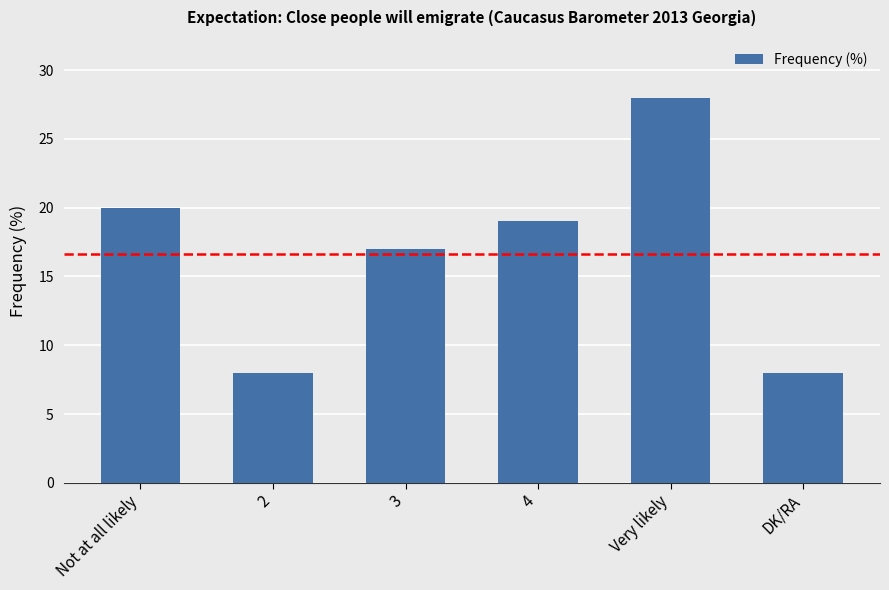

What is the label of the 3rd bar from the right?

4